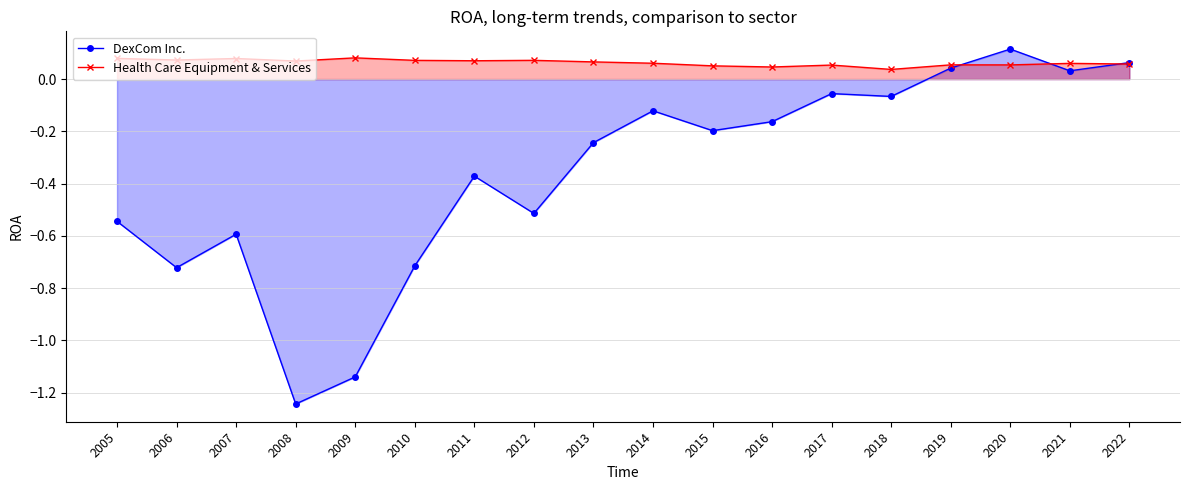

What is the highest value of the DexCom Inc. series?

0.1